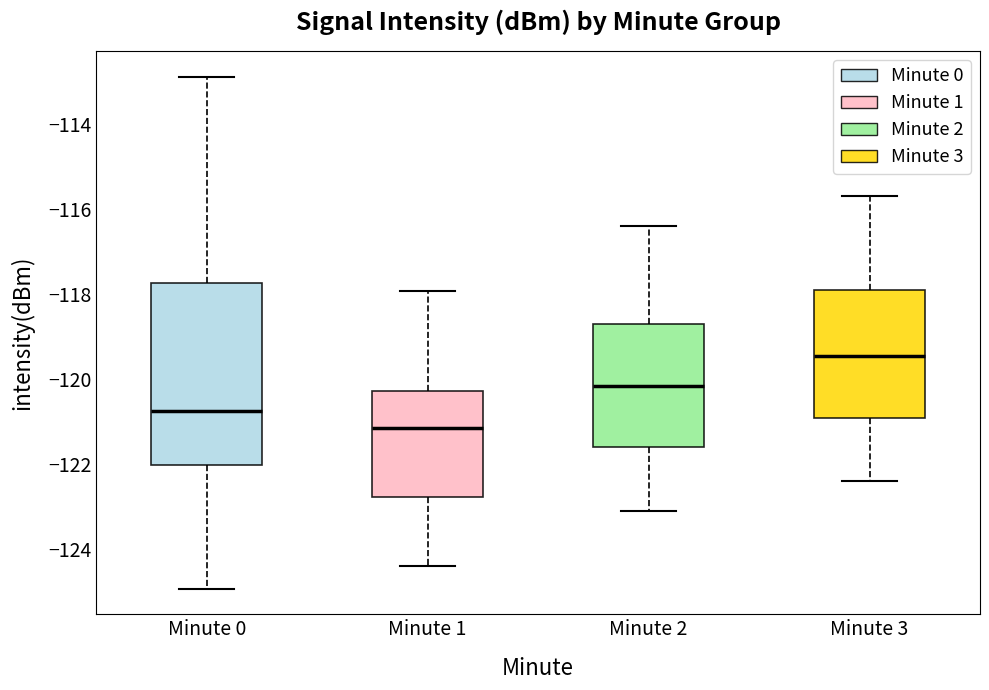

Comparing the boxes themselves (not the whiskers), which one is the tallest?

Minute 0